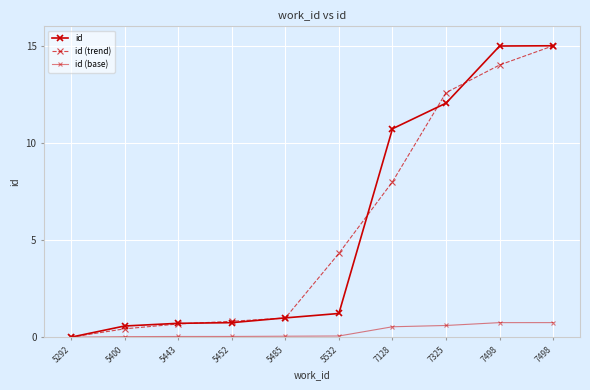

Rank the series at 7498 from lowest to highest value.

id (base), id (trend), id